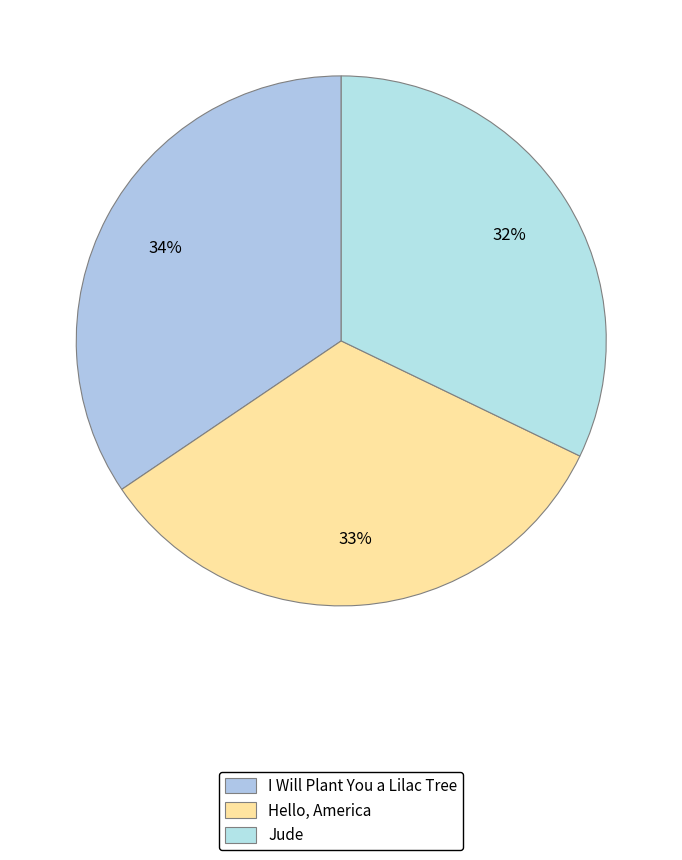

The Jude slice represents 18% of the pie. True or false?

False